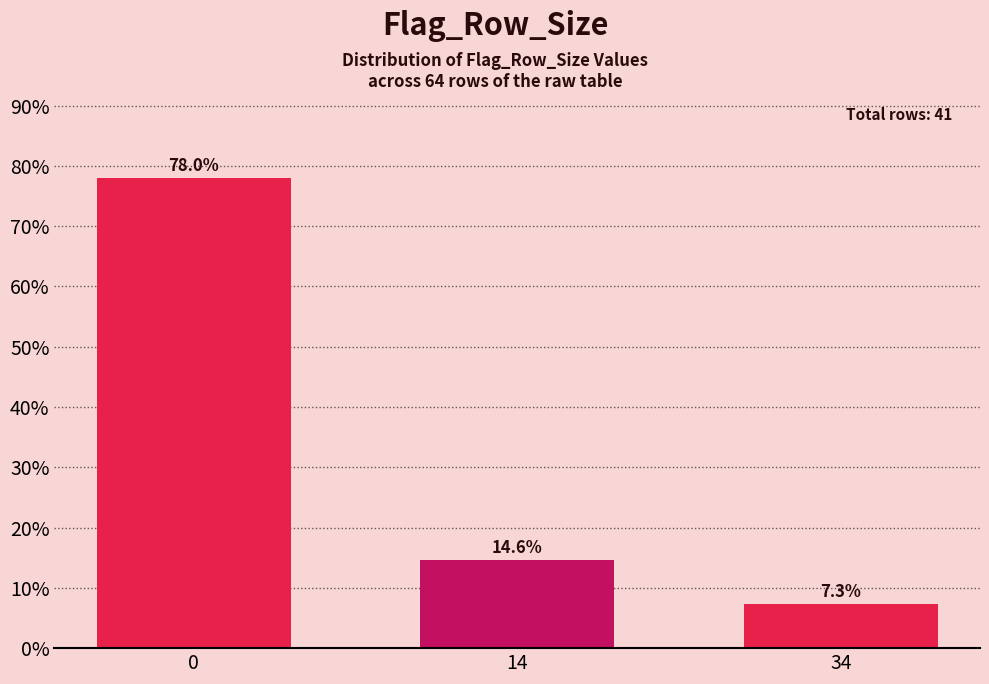

Reading left to right, transcribe all the data shown in this chart.

78.0	14.6	7.3